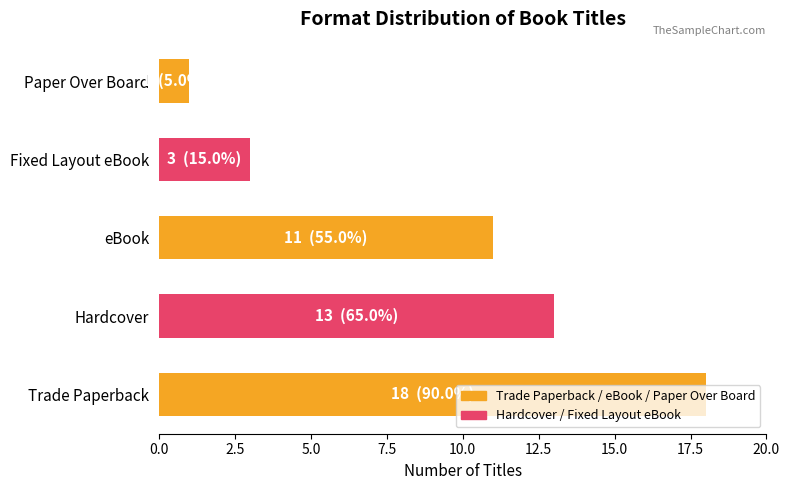

What is the sum of all values?

46